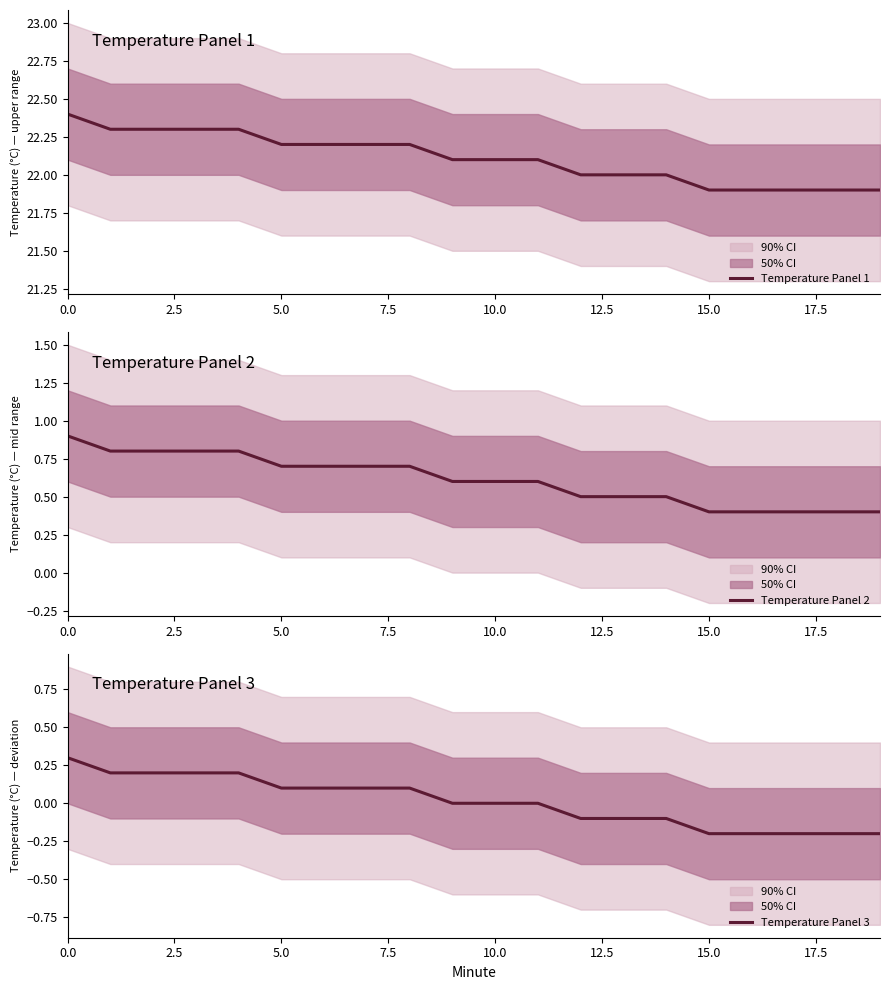

Where is Temperature Panel 1 nearest to the value 22?

12